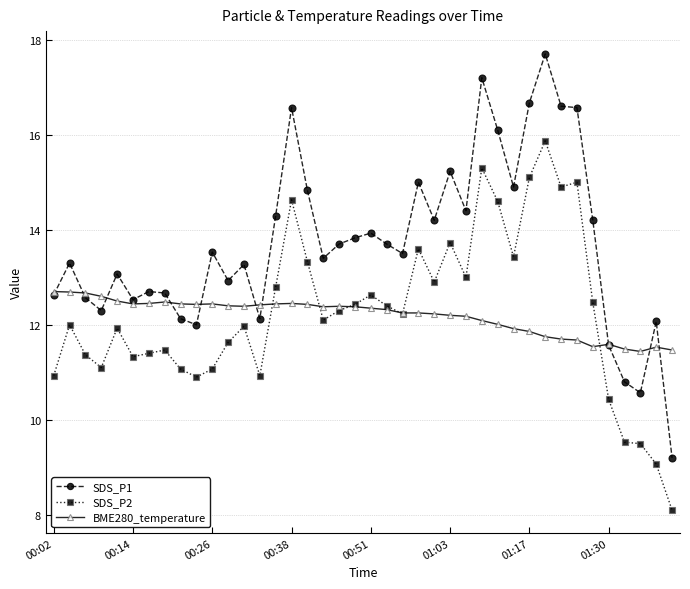

What is the value of the BME280_temperature point at the 5th from the left?

12.5